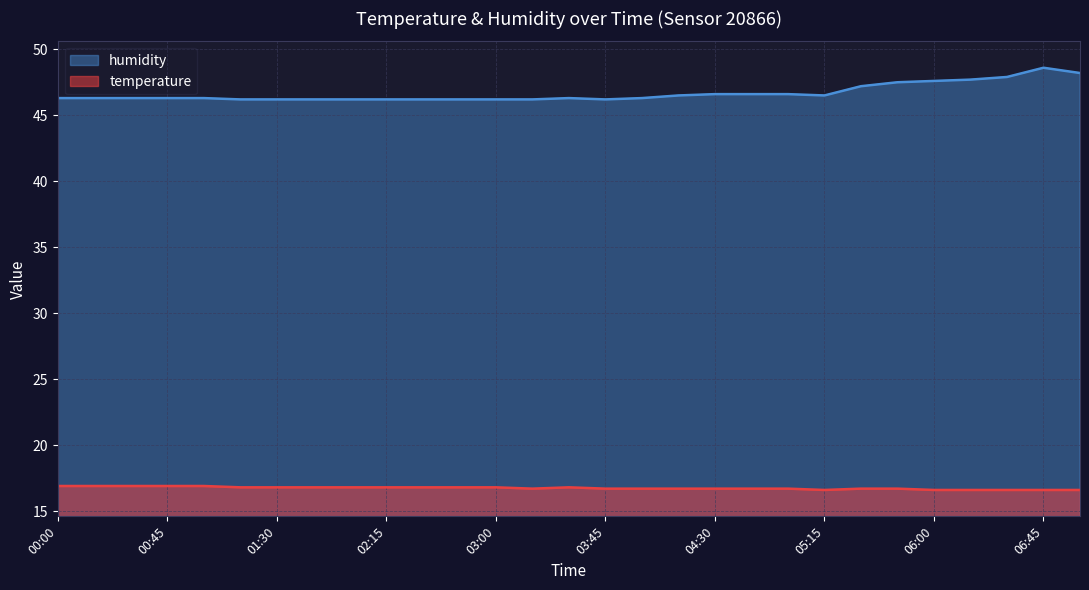

What is the total value across all series at 02:45?

63.0